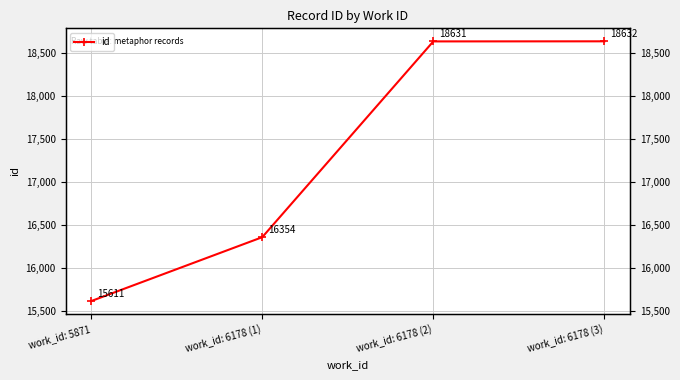

Reading left to right, extract all data points from this chart.

work_id: 5871=15611	work_id: 6178 (1)=16354	work_id: 6178 (2)=18631	work_id: 6178 (3)=18632